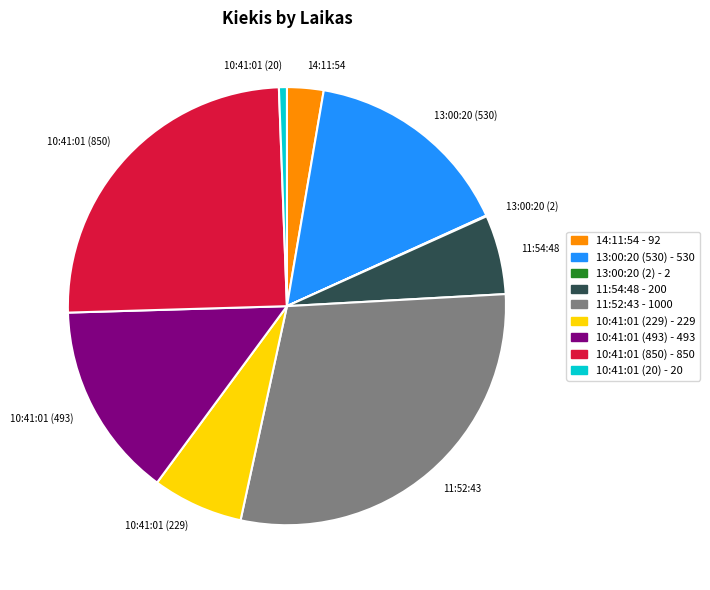

Do 11:52:43 and 10:41:01 (229) together represent more than half of the pie?

No